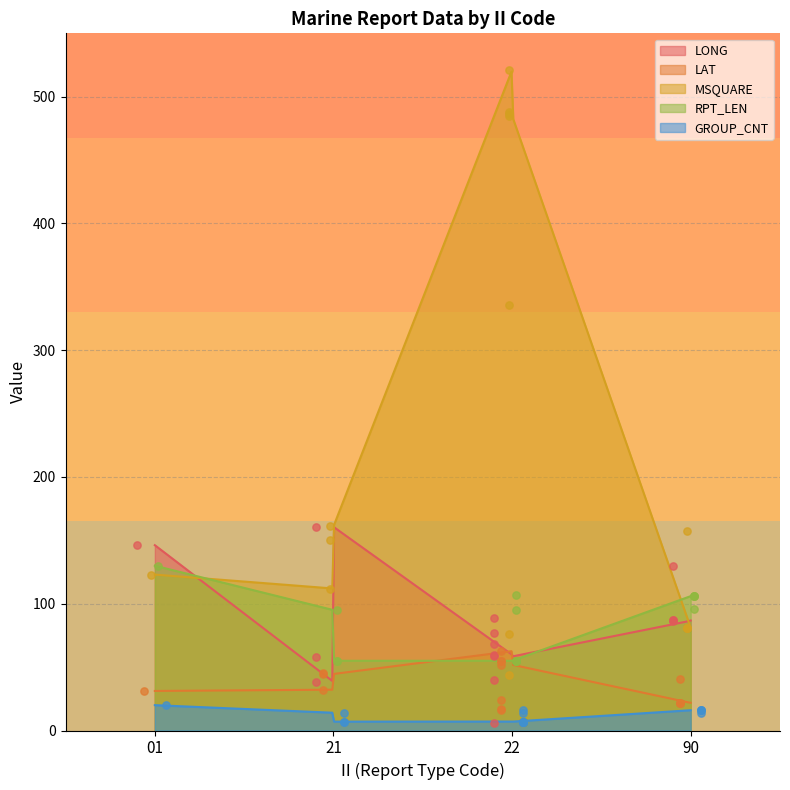

What are all the series names shown in the legend?

LONG, LAT, MSQUARE, RPT_LEN, GROUP_CNT